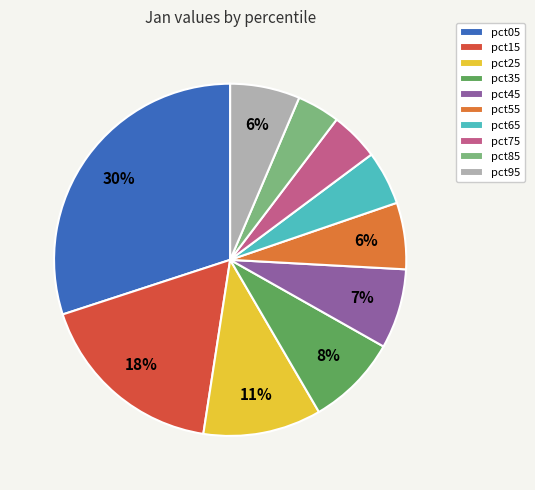

Which slice is the largest?

pct05